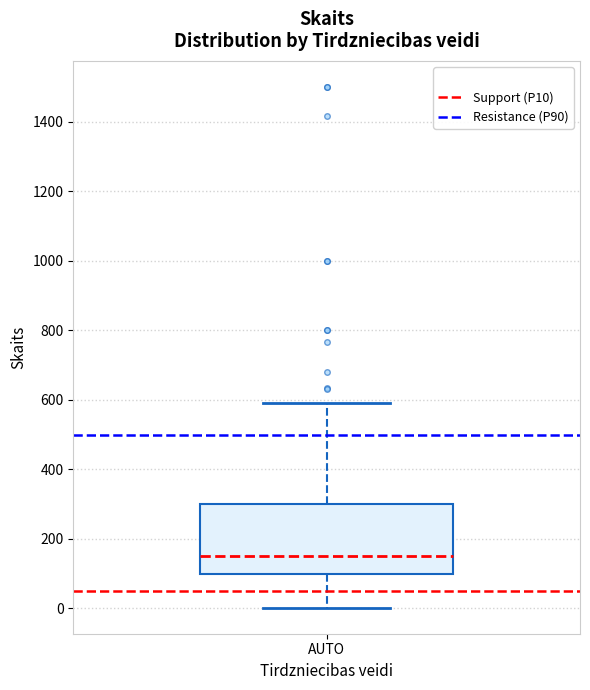

Read this box plot against the y-axis: the position of the median line, the range covered by the box, and the ends of both whiskers. The values are not printed on the chart, so give them approximately, as read against the axis.

median 160, box 100 to 300, whiskers 0 to 600